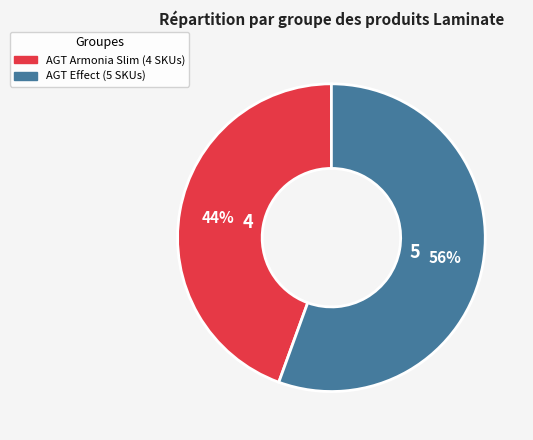

Is there any slice that represents more than half of the pie?

Yes